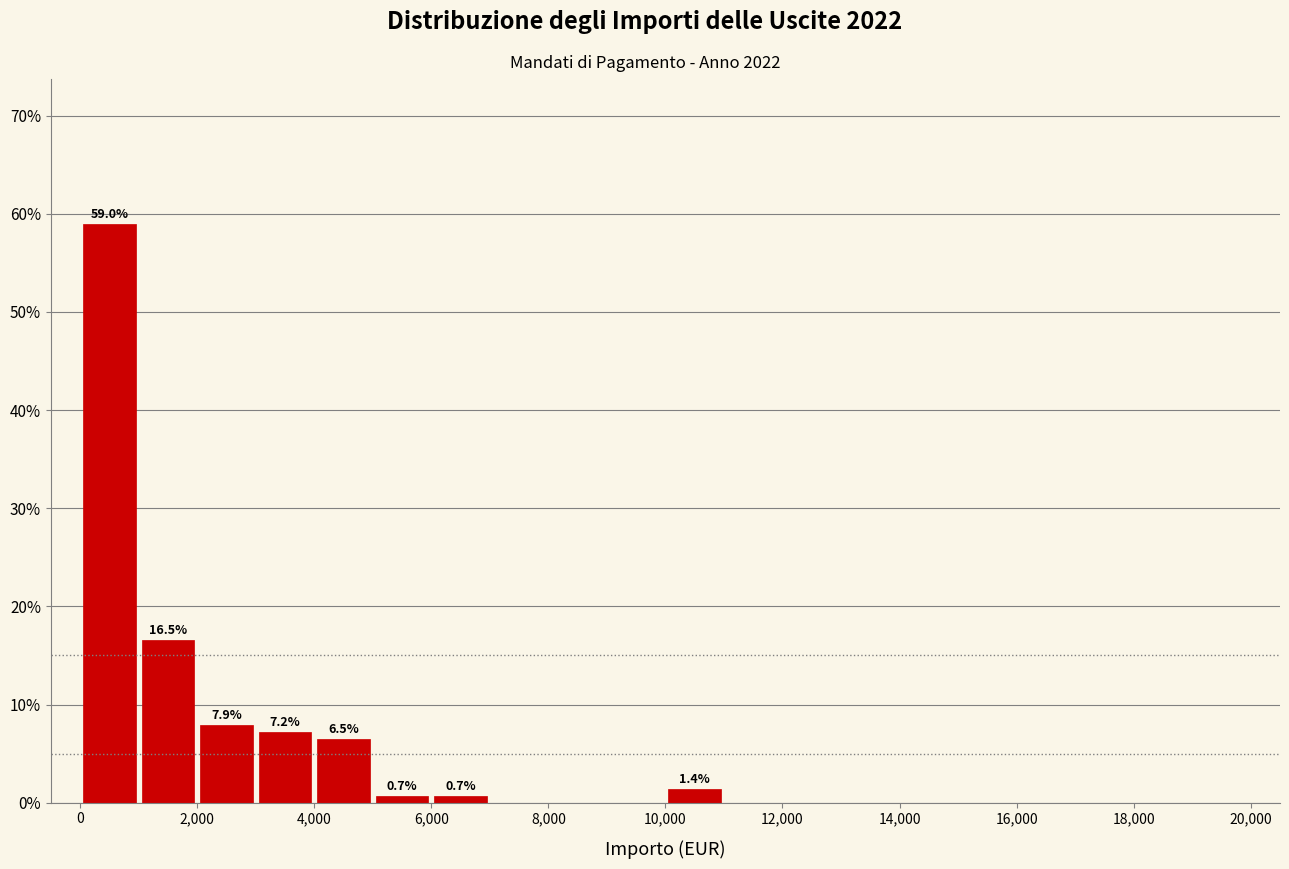

Over which range of the x-axis is the bar tallest?

0 to 1000